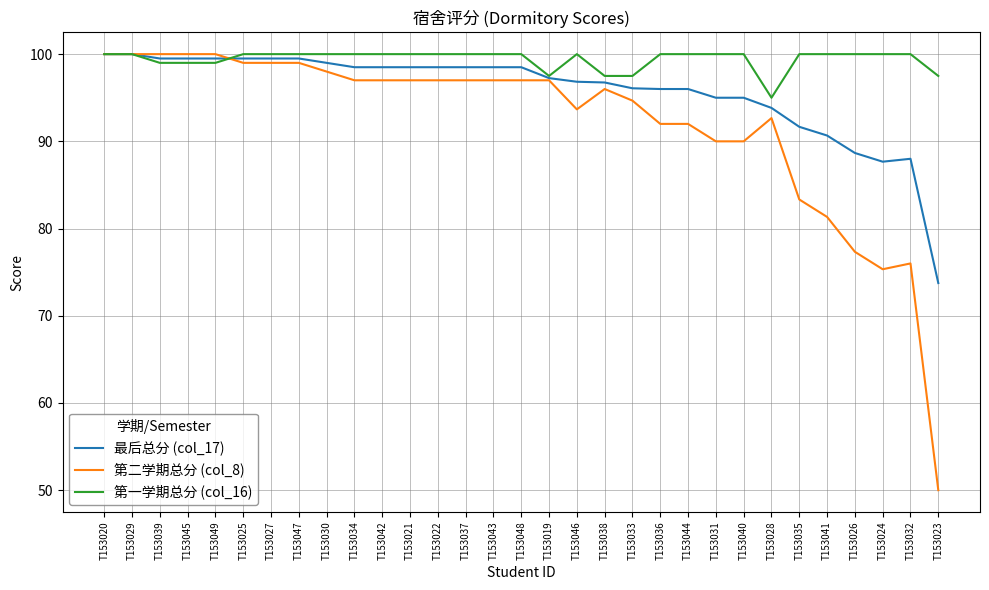

True or false: 第一学期总分 (col_16) has a value of 100.0 at T153042.

True